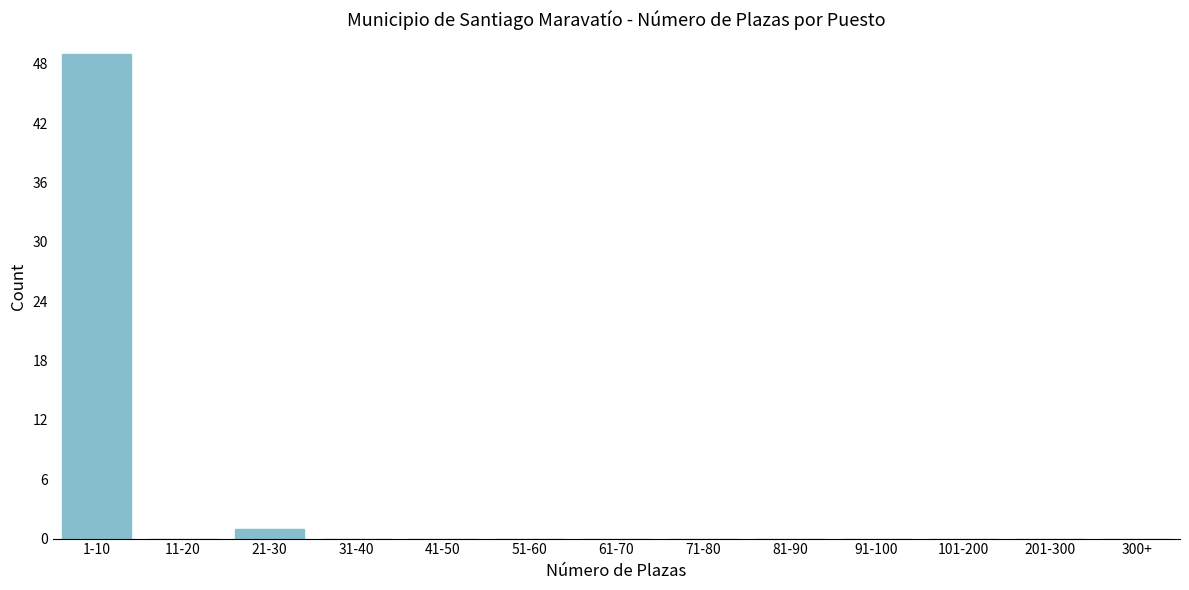

Reading left to right, extract all data points from this chart.

1-10=49	11-20=0	21-30=1	31-40=0	41-50=0	51-60=0	61-70=0	71-80=0	81-90=0	91-100=0	101-200=0	201-300=0	300+=0